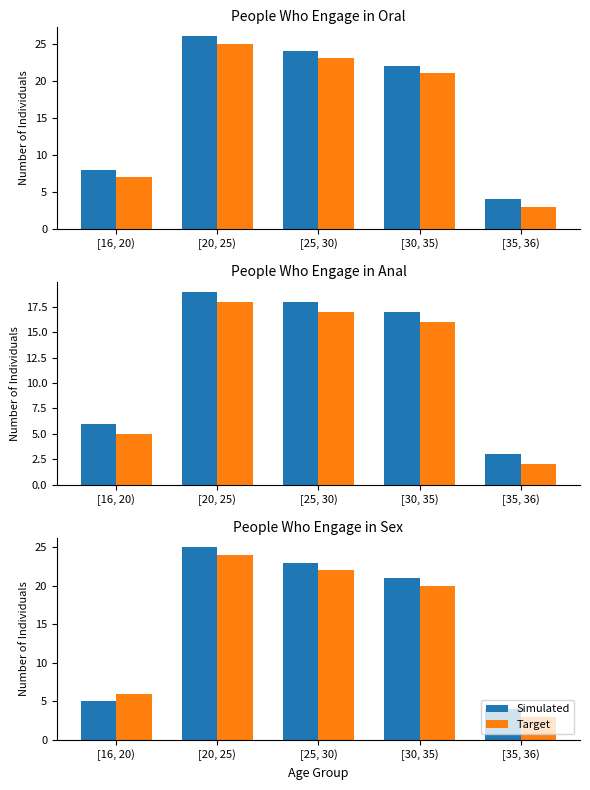

At which category is the sum across all series the highest?

[20, 25)